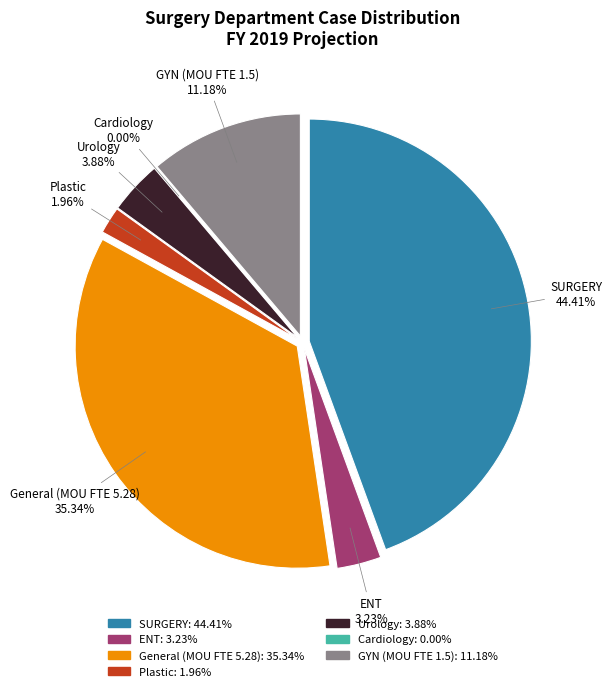

The GYN (MOU FTE 1.5) slice represents 5% of the pie. True or false?

False